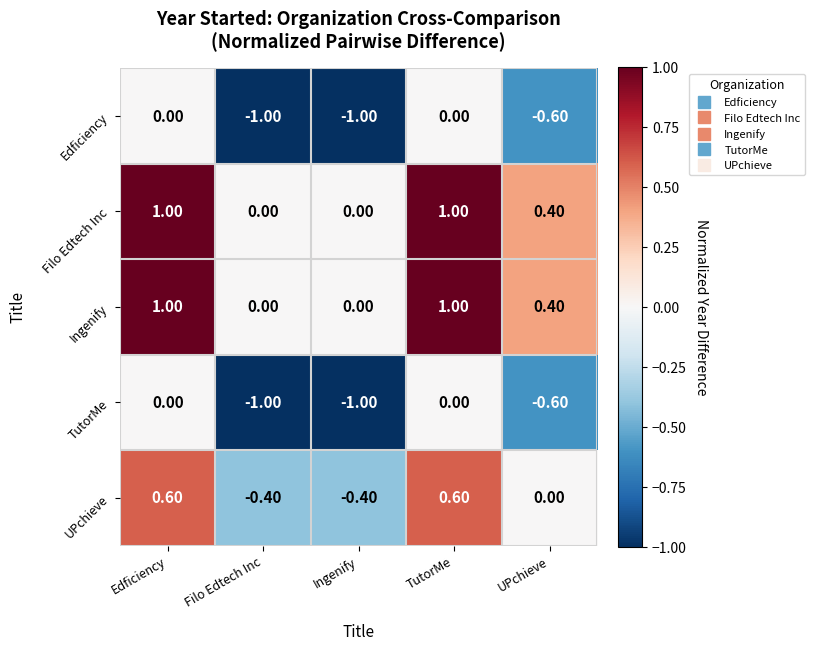

What is the sum of the Filo Edtech Inc values at Edficiency and Filo Edtech Inc?

1.0